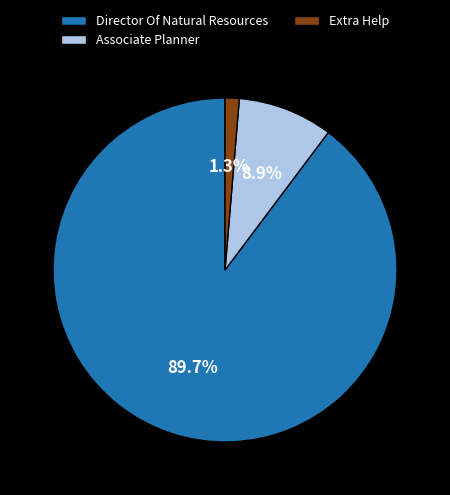

Combined, do Extra Help and Director Of Natural Resources account for over 50%?

Yes